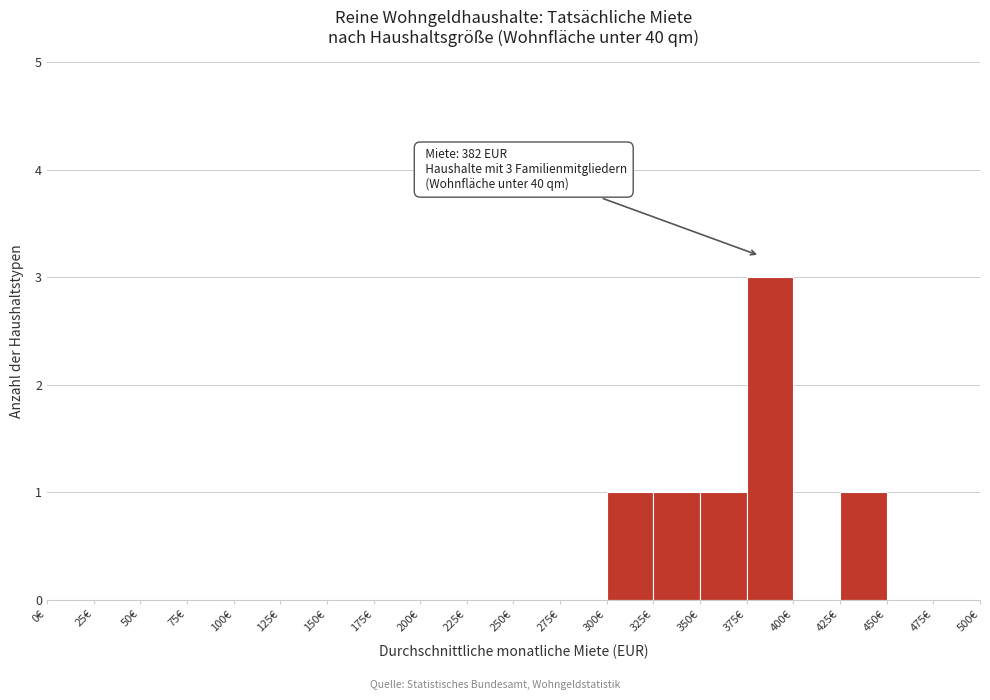

Over which range of the x-axis is the bar tallest?

375 to 400